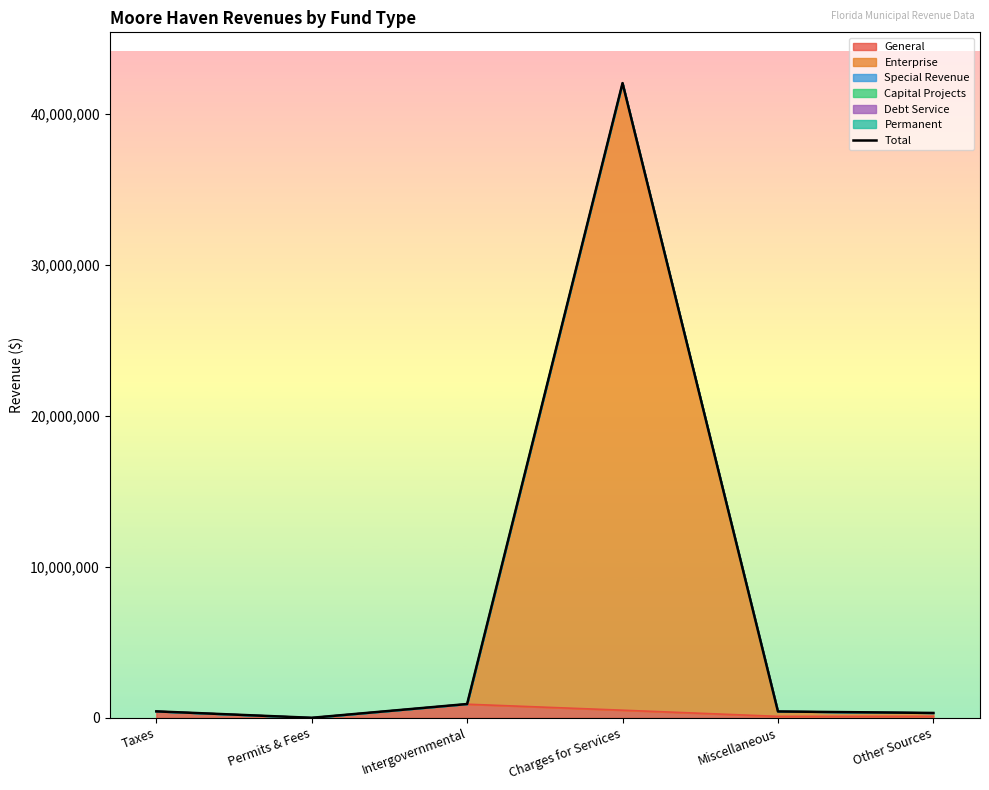

Rank the categories by value from lowest to highest.

Permits & Fees, Other Sources, Miscellaneous, Taxes, Intergovernmental, Charges for Services